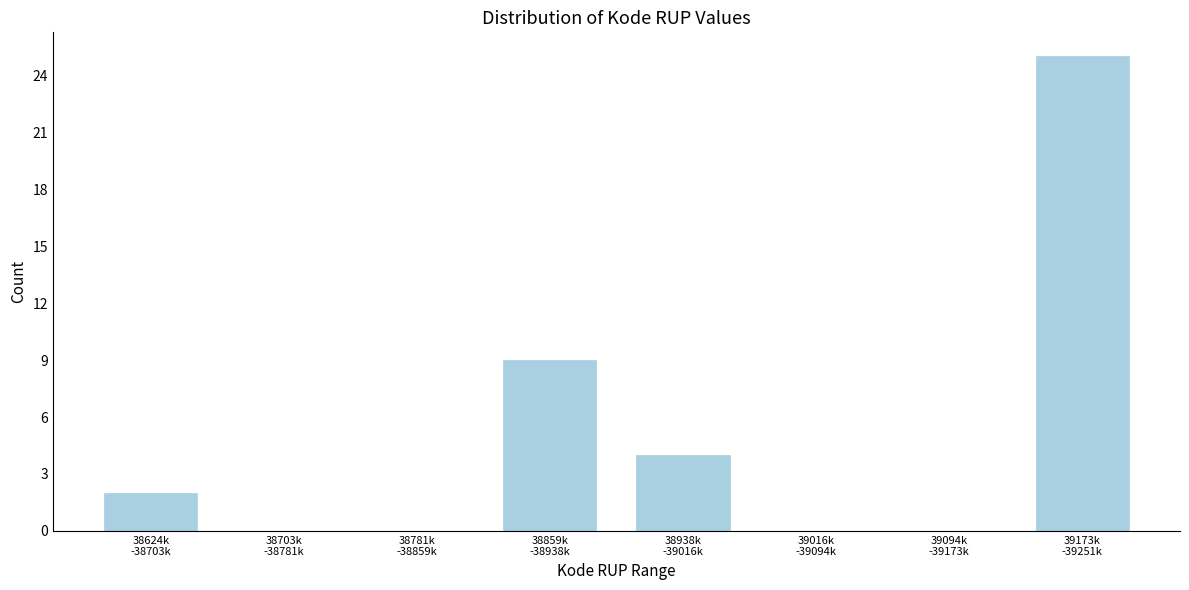

What is the greatest value displayed?

25